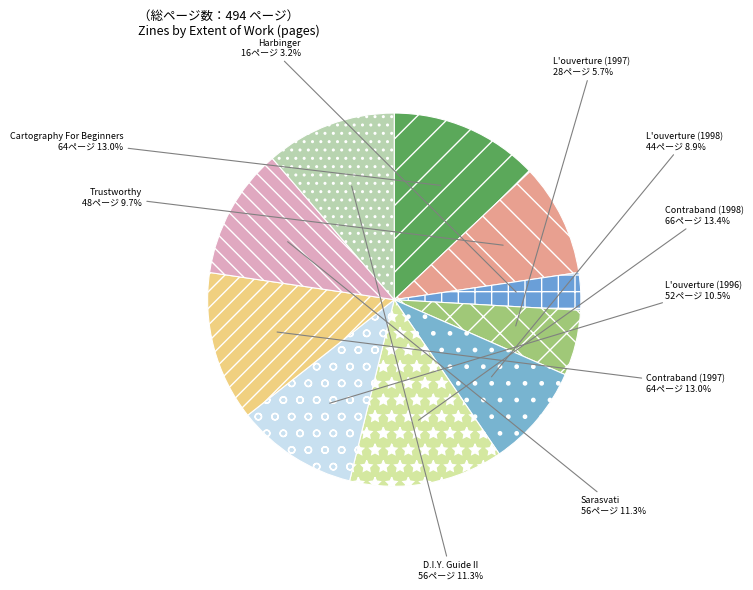

What percentage do L'ouverture (1997) and D.I.Y. Guide II together represent?

17.0%